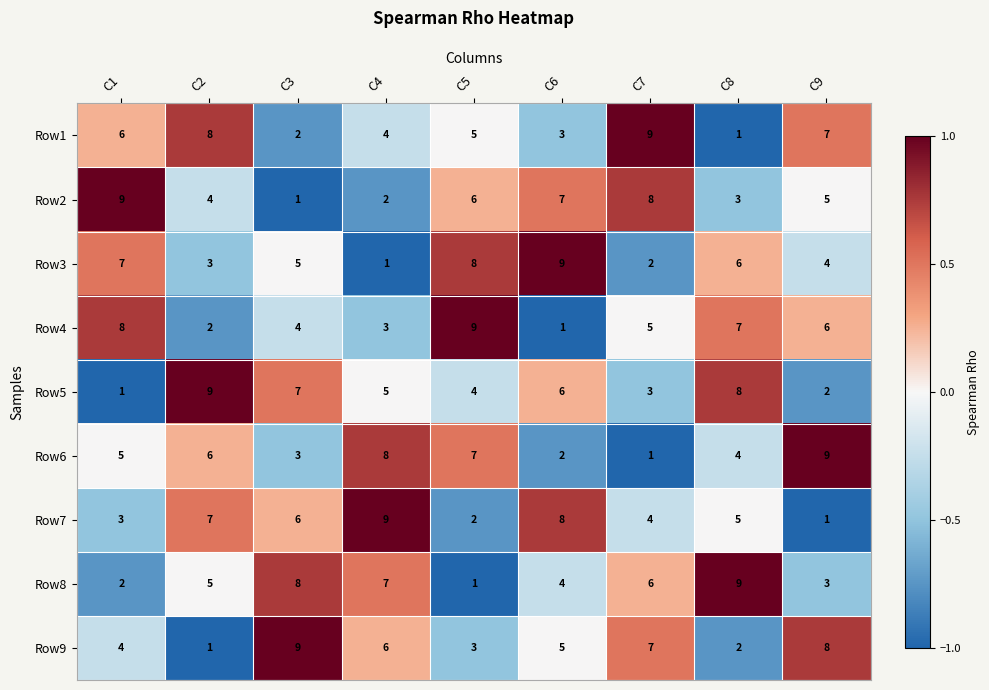

Rank the series at C8 from lowest to highest value.

Row1, Row9, Row2, Row6, Row7, Row3, Row4, Row5, Row8